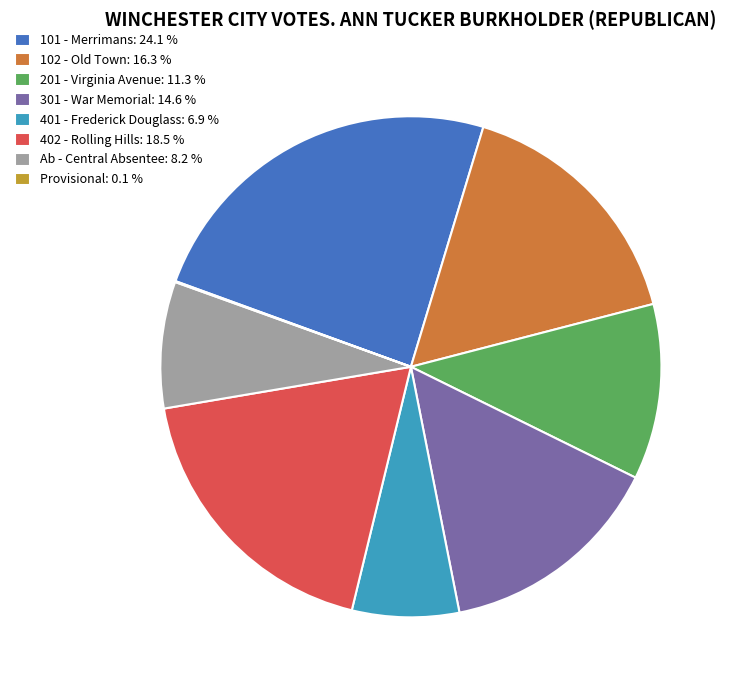

Which slice is the largest?

101 - Merrimans